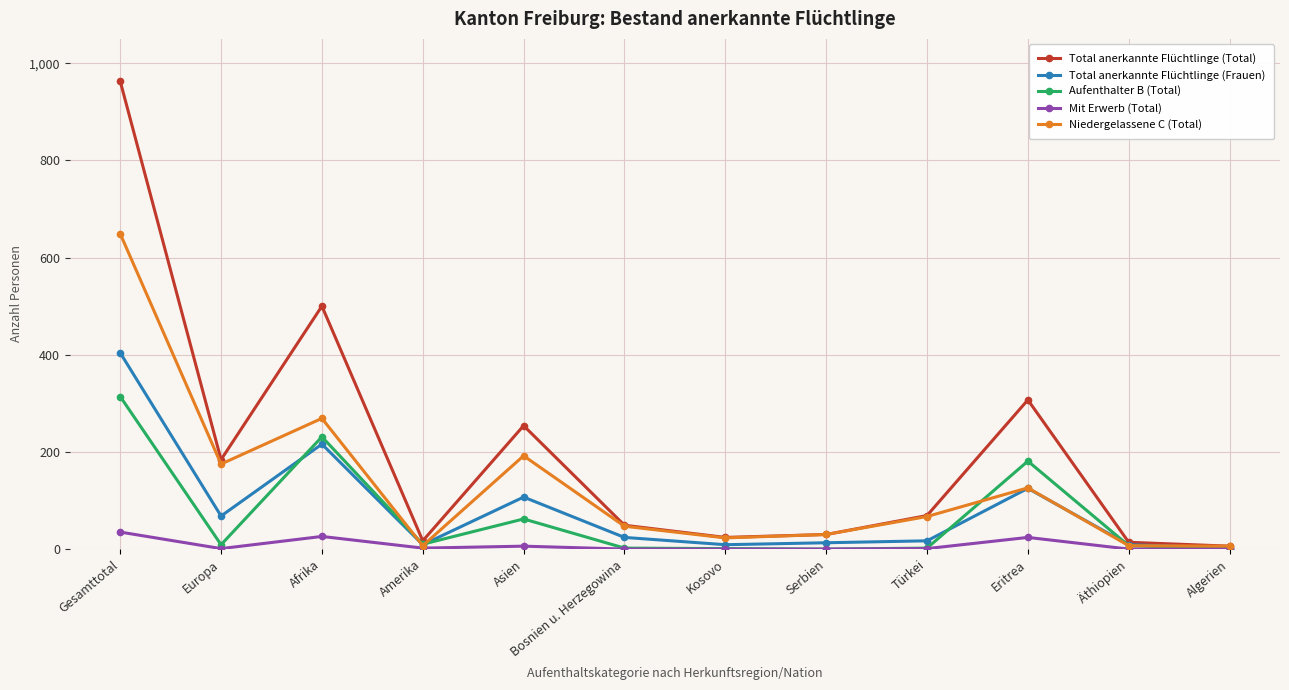

What is the maximum value for Aufenthalter B (Total)?

314